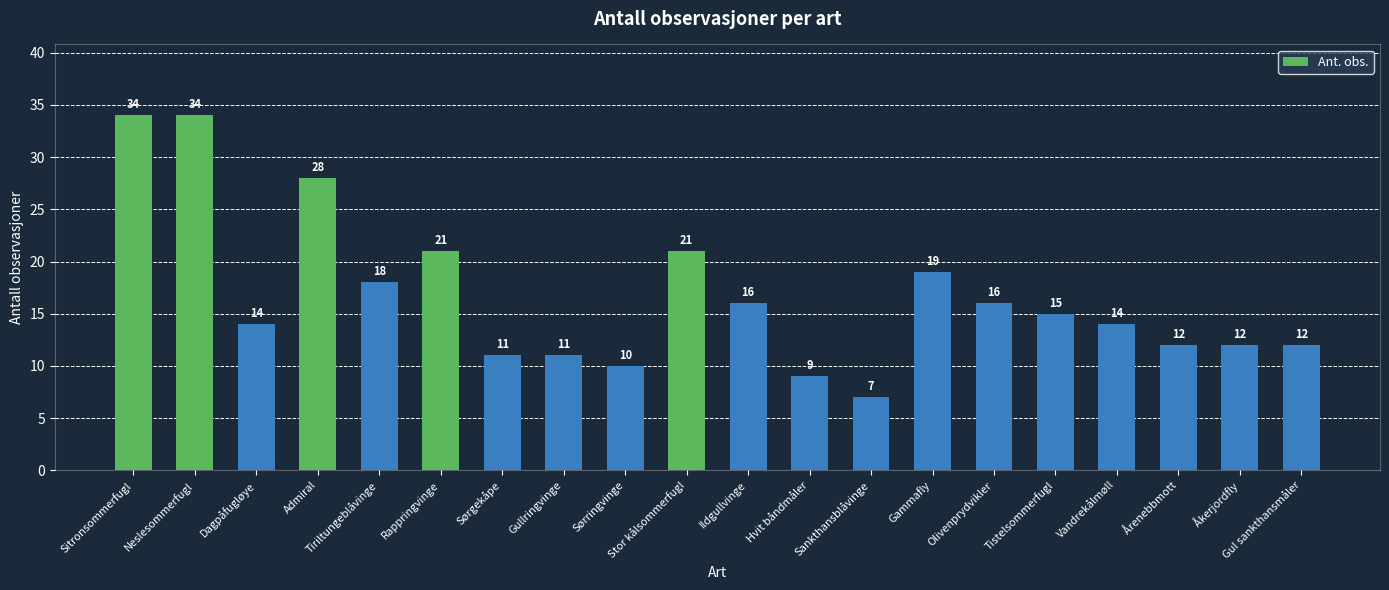

What is the average value?

17